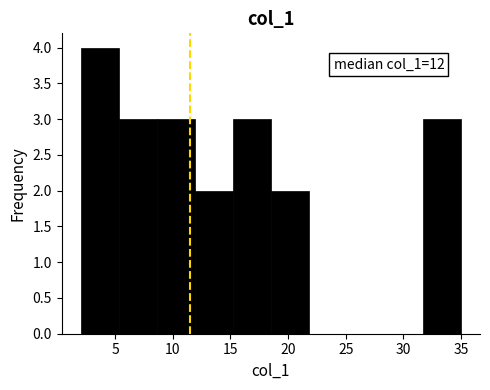

Which range on the x-axis has the tallest bar?

2.0 to 5.3